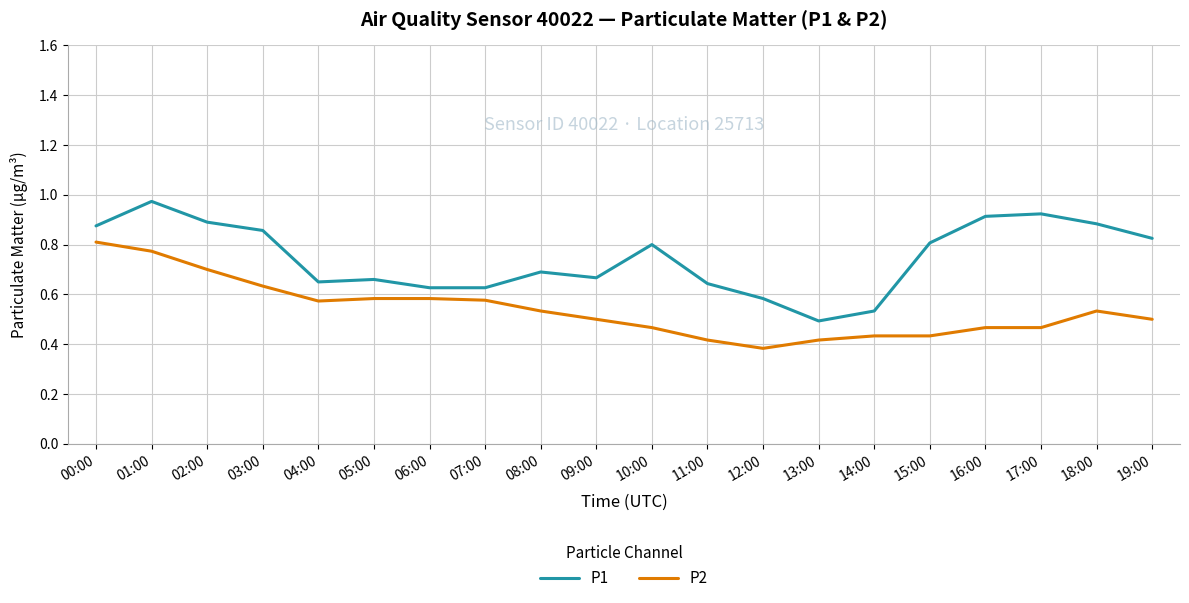

Is it true that P1 equals 0.9 at 03:00?

True